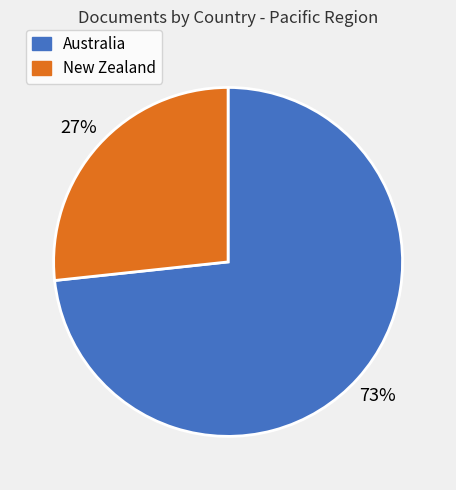

Between Australia and New Zealand, which is larger?

Australia